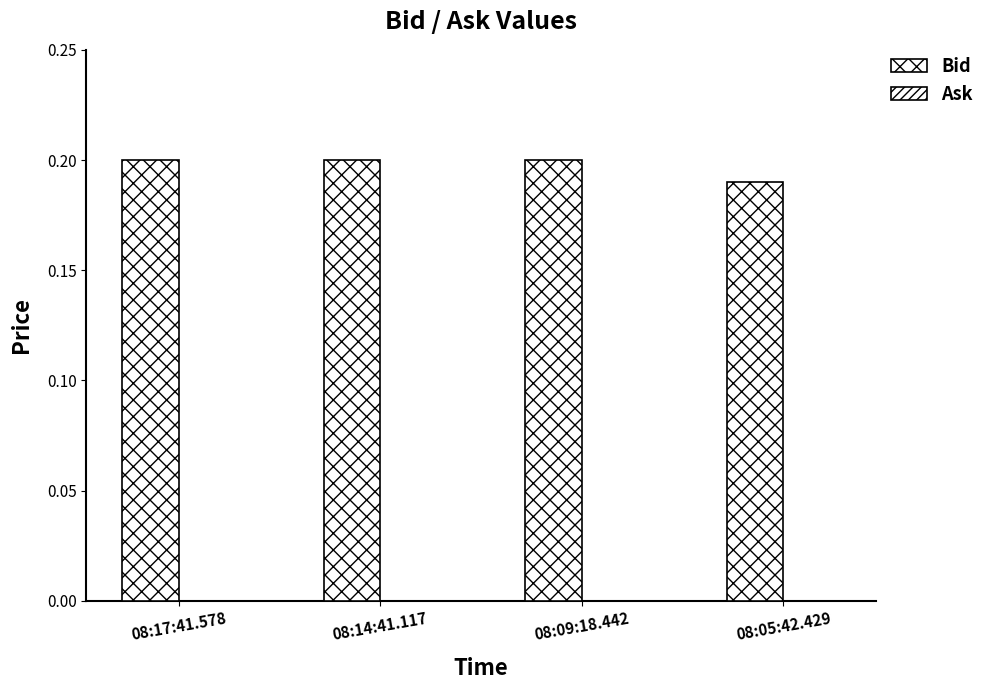

Which label corresponds to the smallest value in the chart?

08:05:42.429